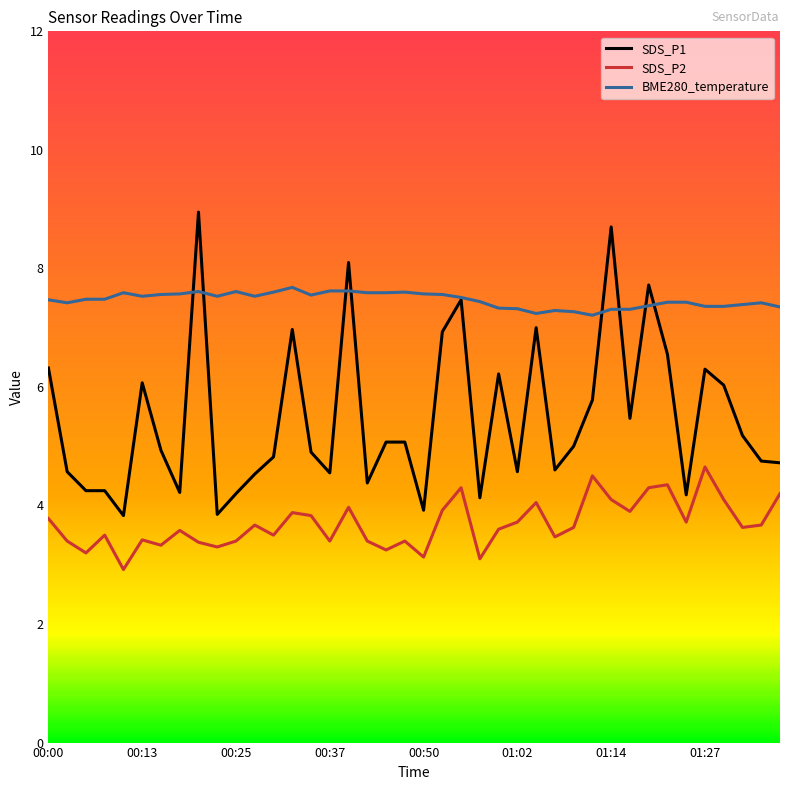

Which series has the widest spread of values?

SDS_P1